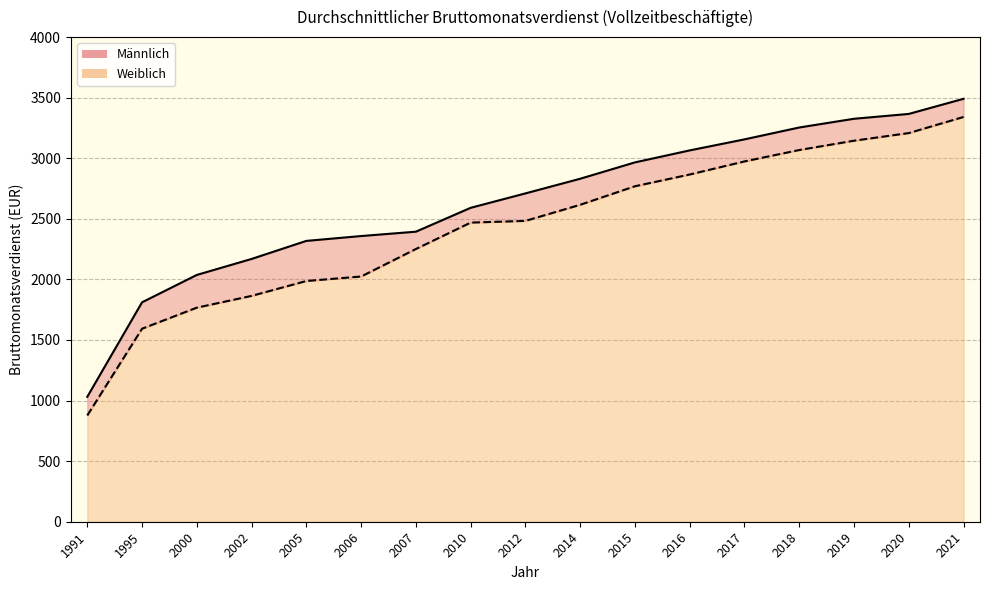

At how many categories does at least one series exceed 2949?

7